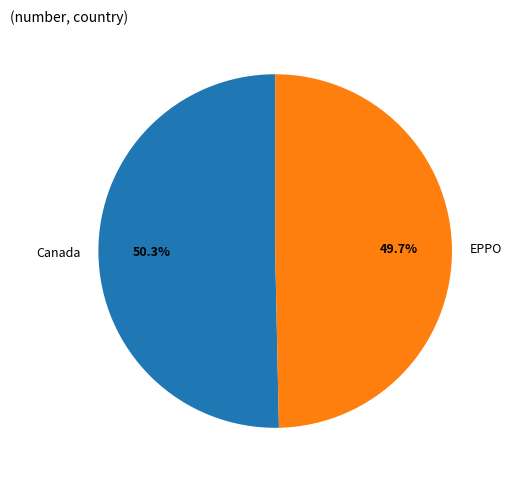

The Canada slice represents 37% of the pie. True or false?

False